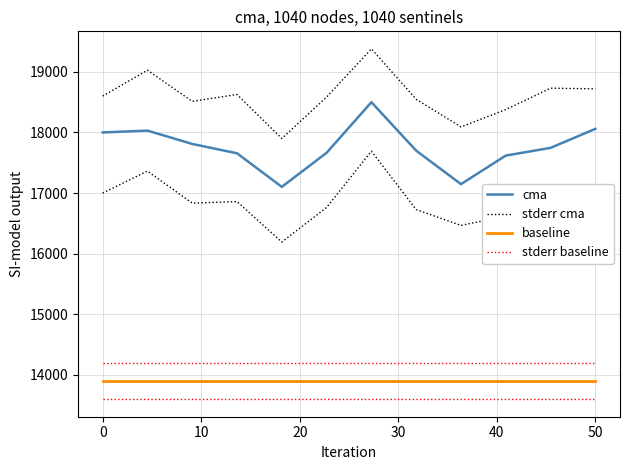

True or false: baseline and cma cross at least once.

False